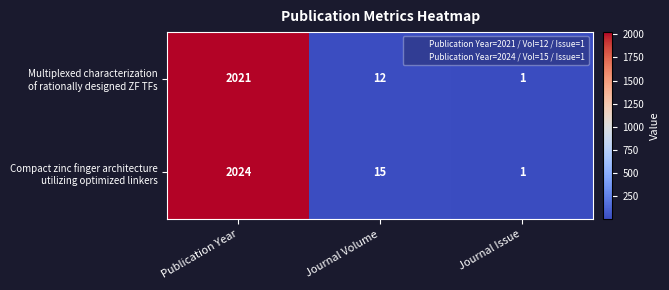

What is the maximum value shown in the chart?

2024